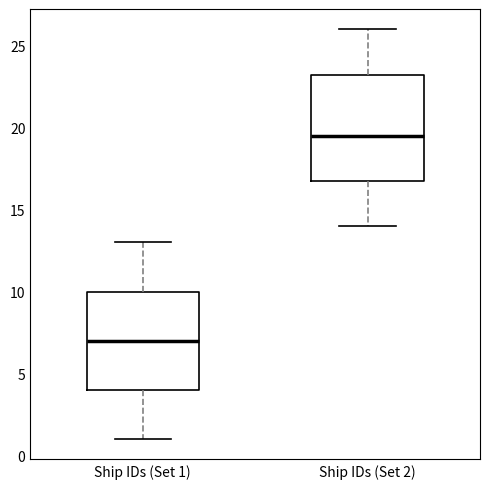

Which box's median line is the highest?

Ship IDs (Set 2)